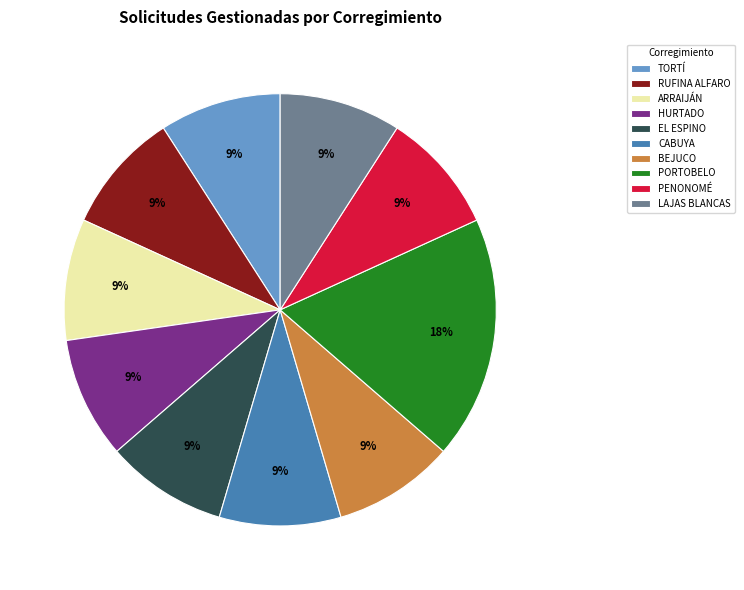

Is there a majority slice in this chart?

No